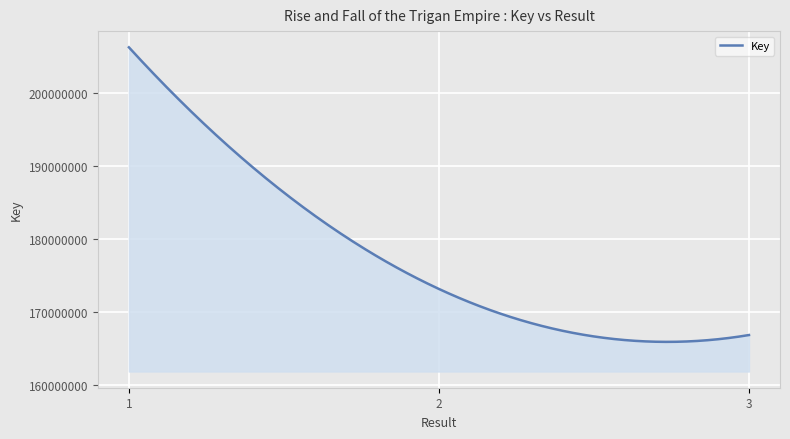

What is the maximum value shown in the chart?

206282775.0